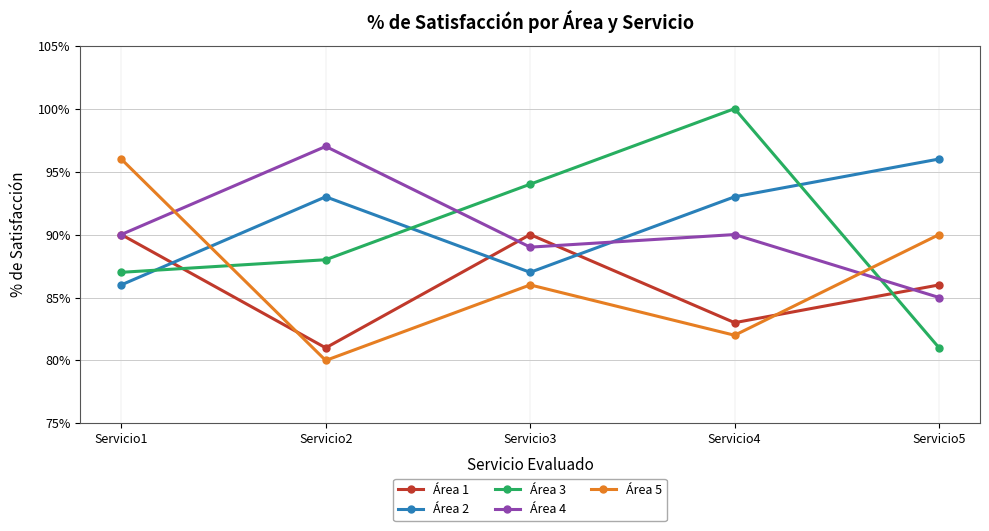

In Área 4, how many points are higher than both neighbors (excluding endpoints)?

2